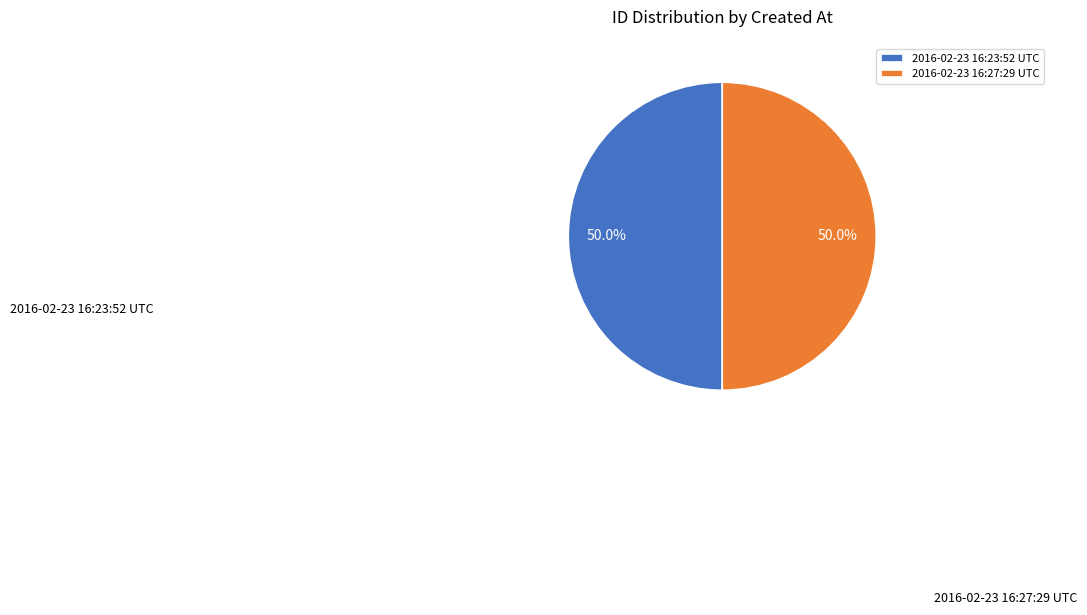

What percentage is the 2016-02-23 16:27:29 UTC slice, to the nearest percent?

50%